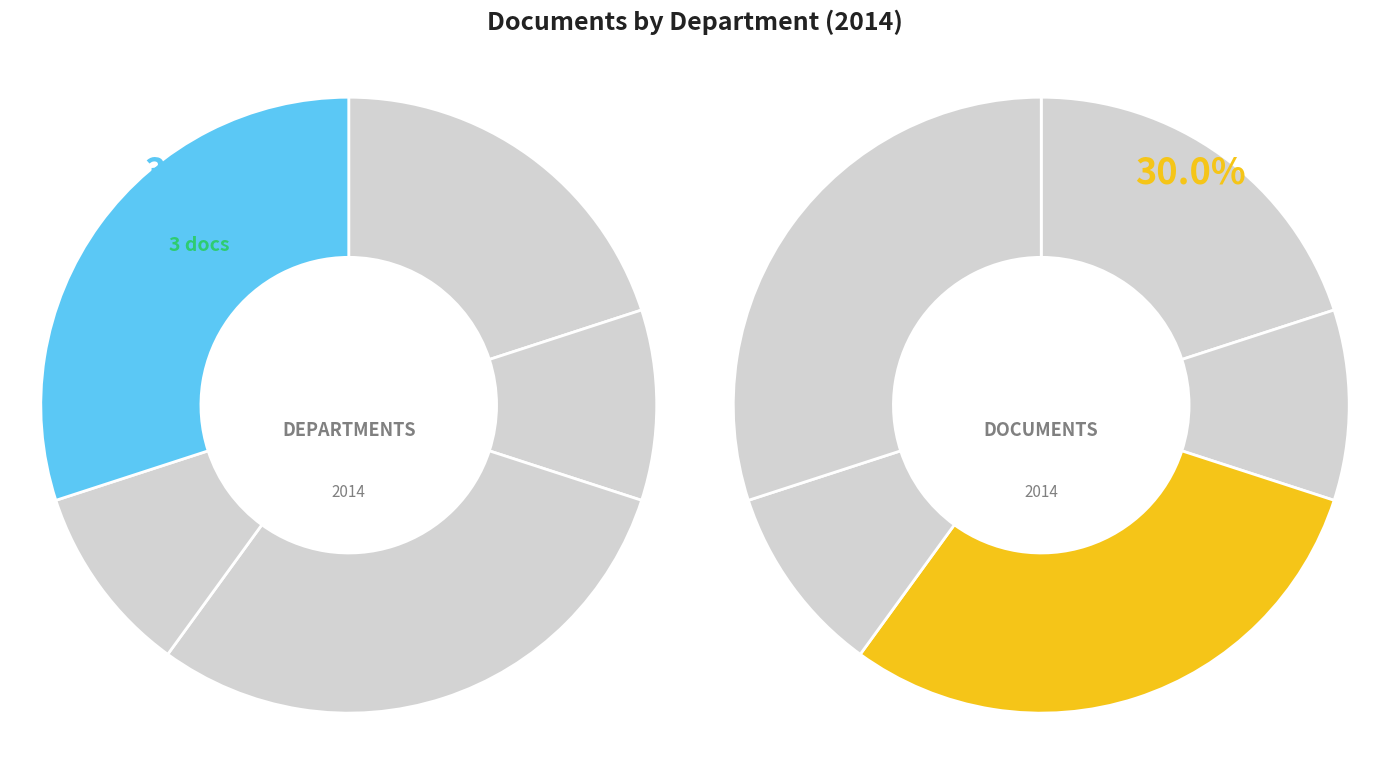

Is it true that Wirtschaftswissenschaften is 10% of the pie?

True